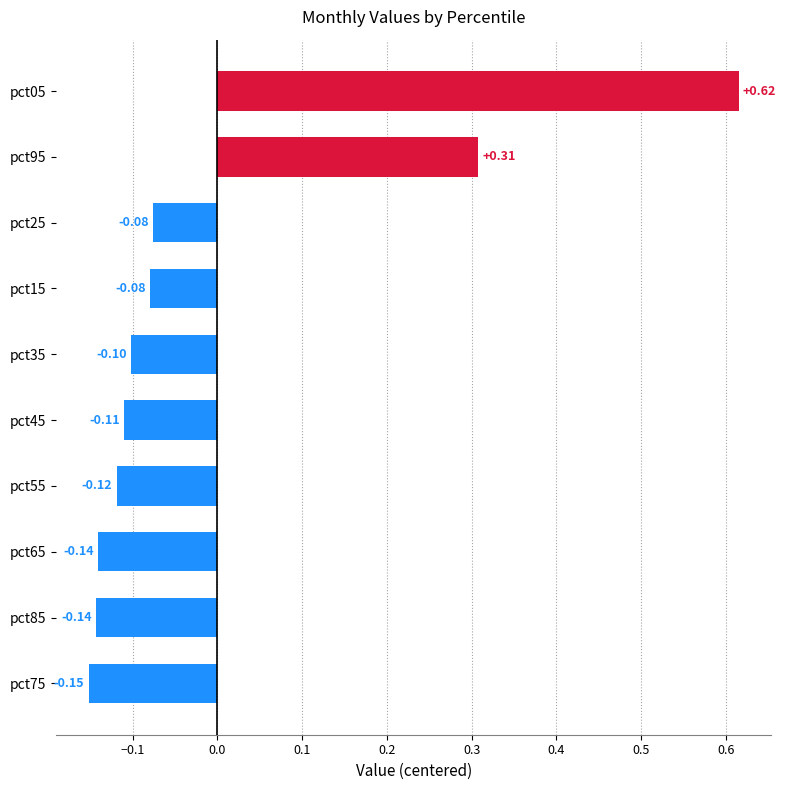

Between pct25 and pct85, which is larger?

pct25